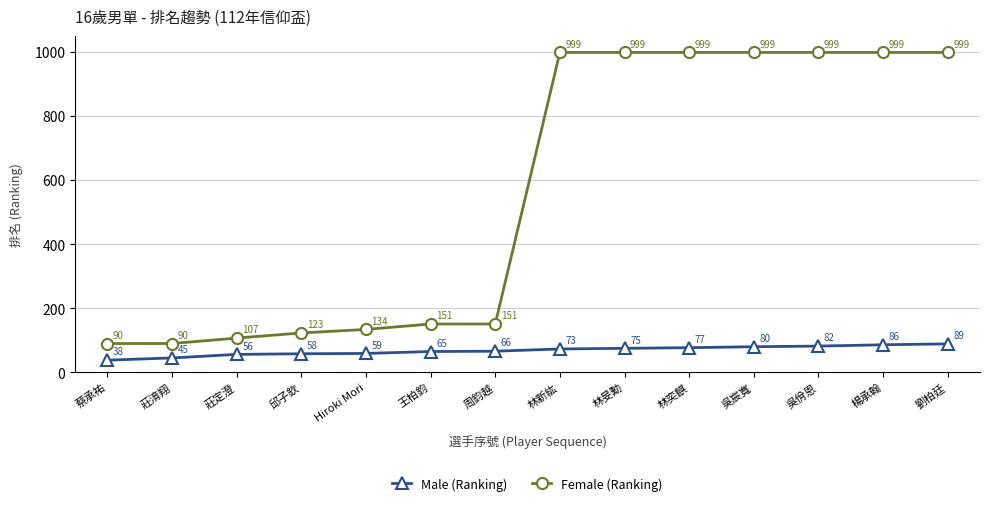

What are all the series names shown in the legend?

Male (Ranking), Female (Ranking)